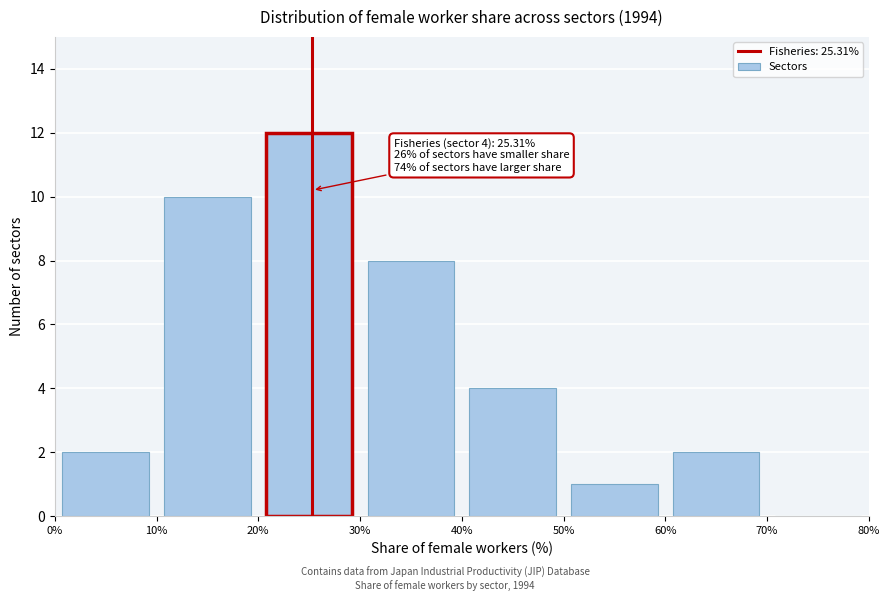

Over which range of the x-axis is the bar tallest?

20% to 30%